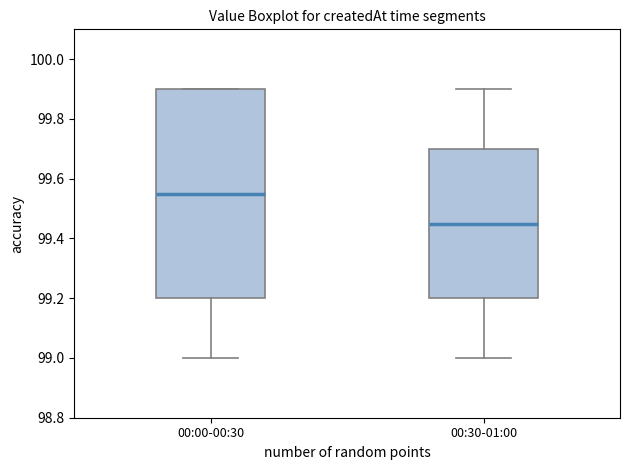

Comparing the boxes themselves (not the whiskers), which one is the tallest?

00:00-00:30